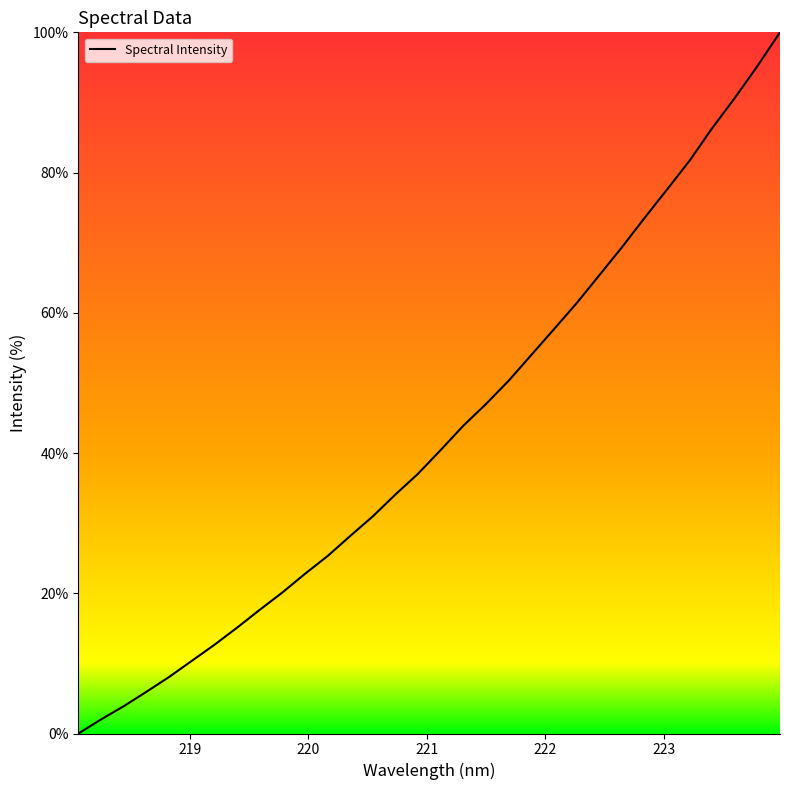

What is the greatest value displayed?

100.0